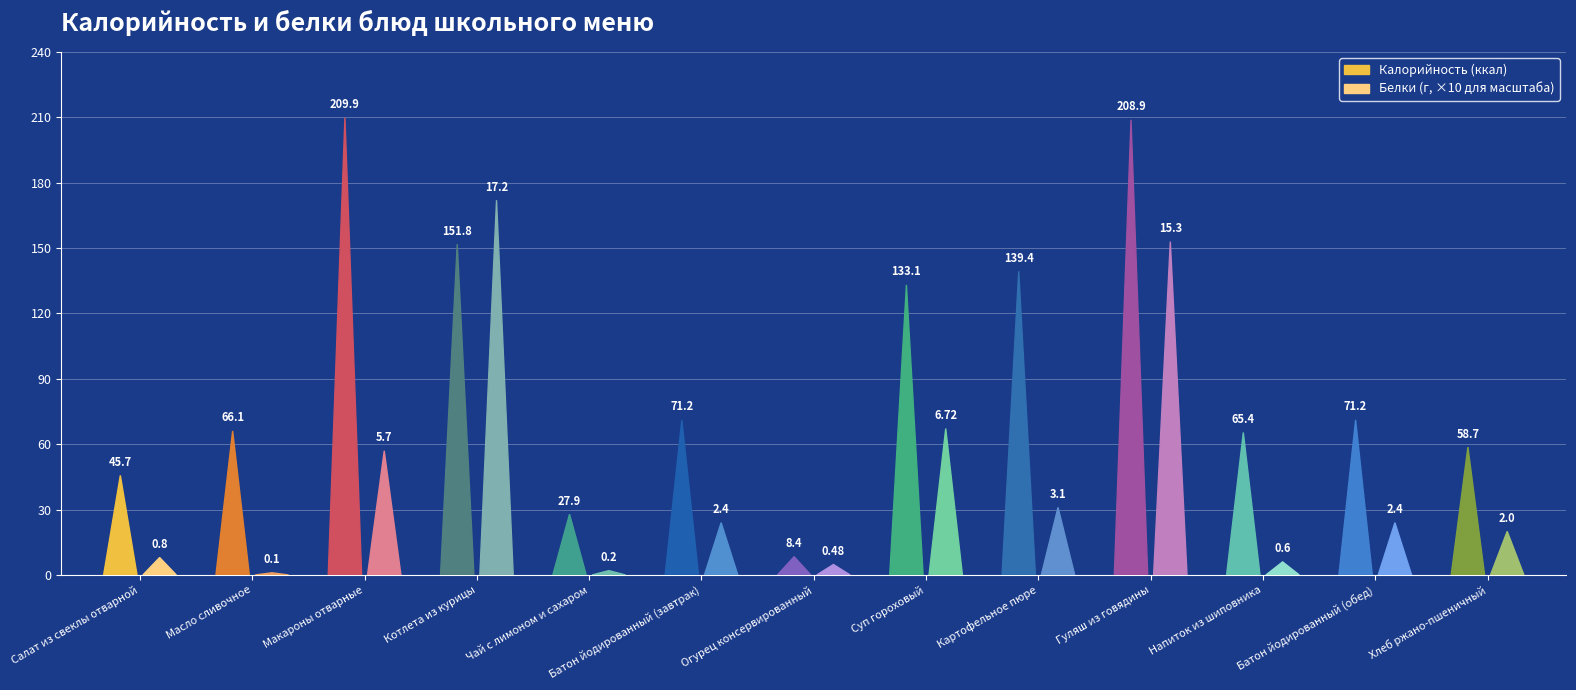

Are the bars grouped side by side (vs. stacked)?

Yes